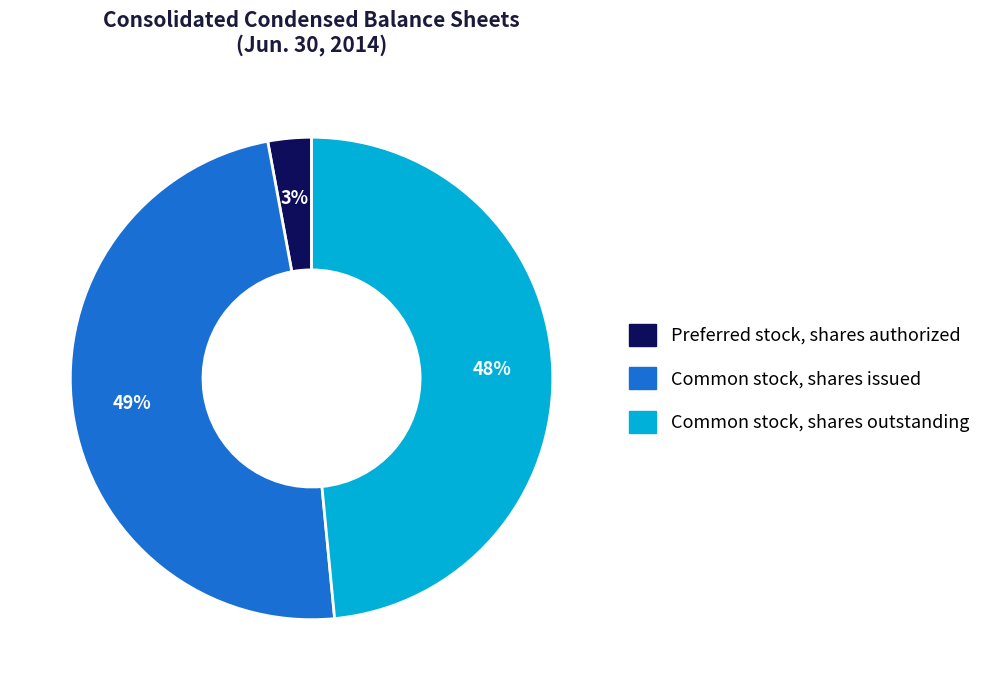

Is it true that Common stock, shares issued is 49% of the pie?

True